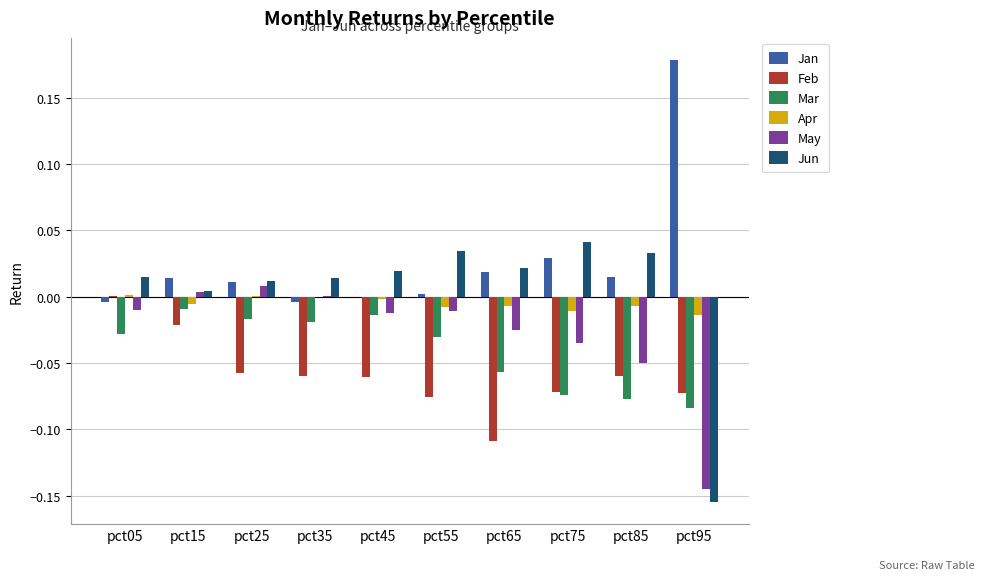

What are all the series names shown in the legend?

Jan, Feb, Mar, Apr, May, Jun